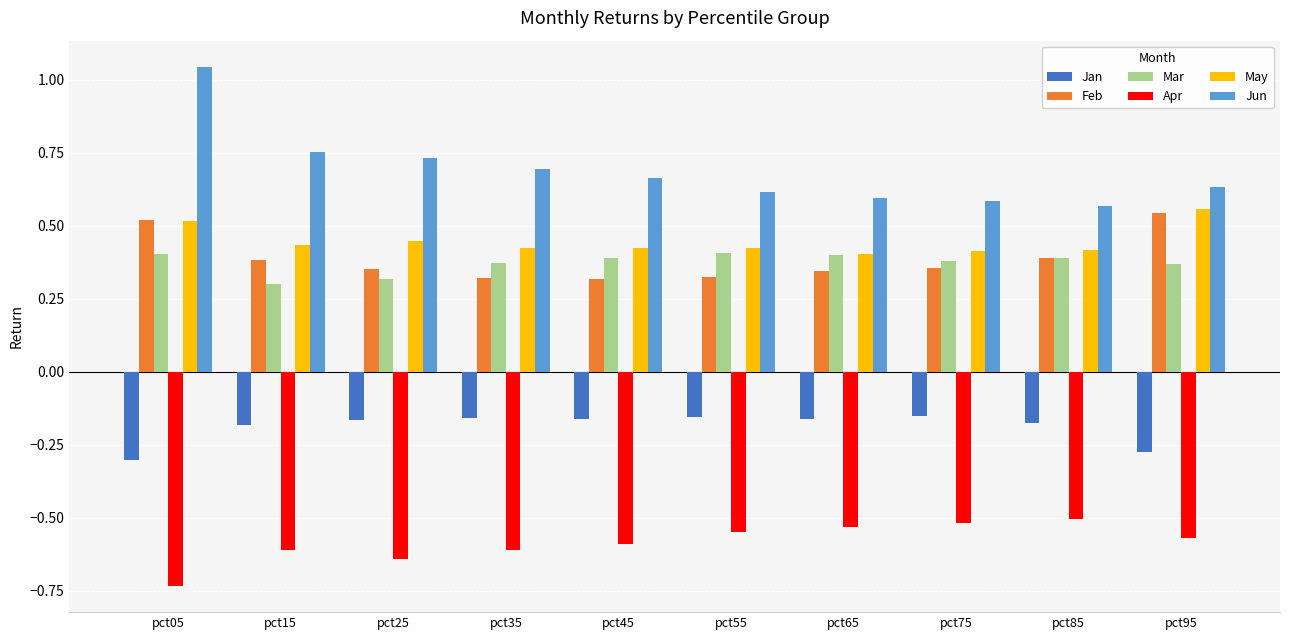

How many groups of bars are there?

10